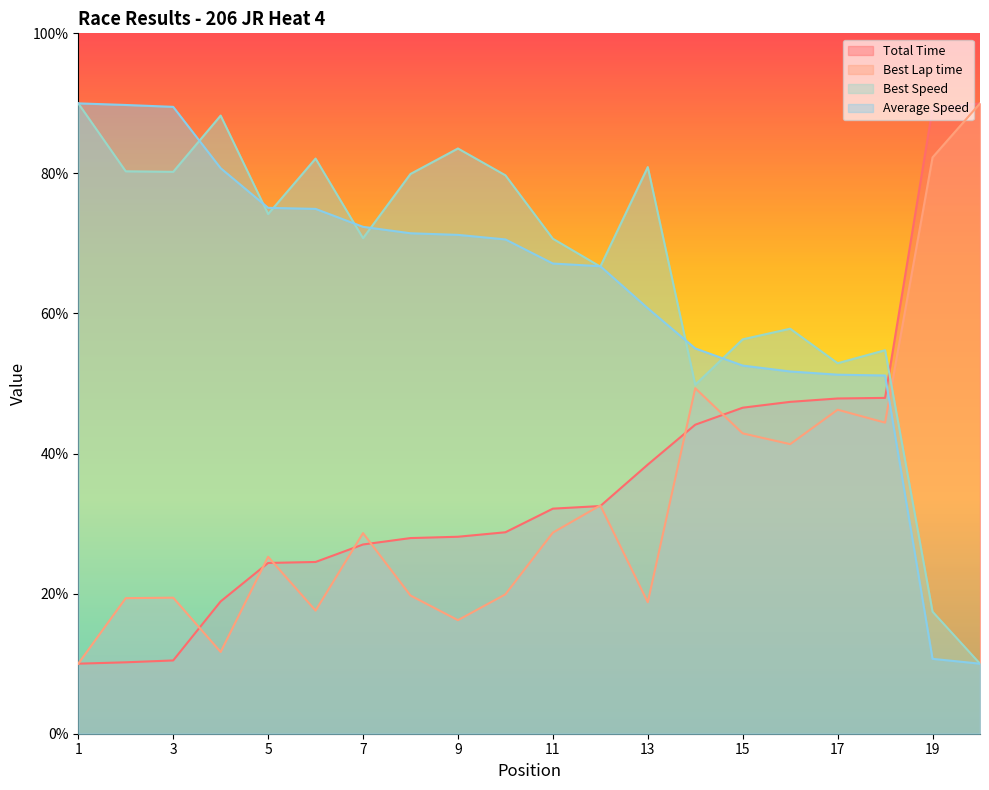

At 20, list the series in order from smallest to largest.

Best Speed, Average Speed, Total Time, Best Lap time